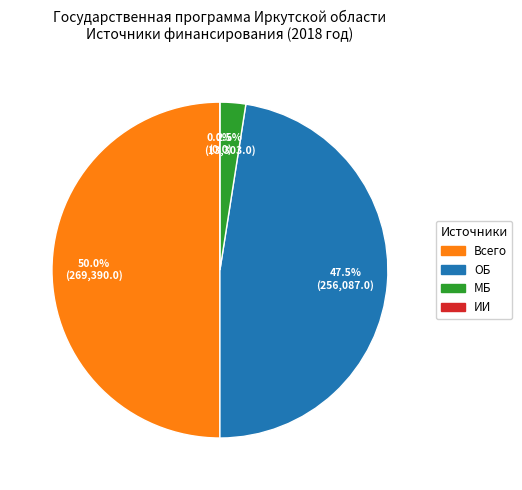

Combined, do ОБ and Всего account for over 50%?

Yes